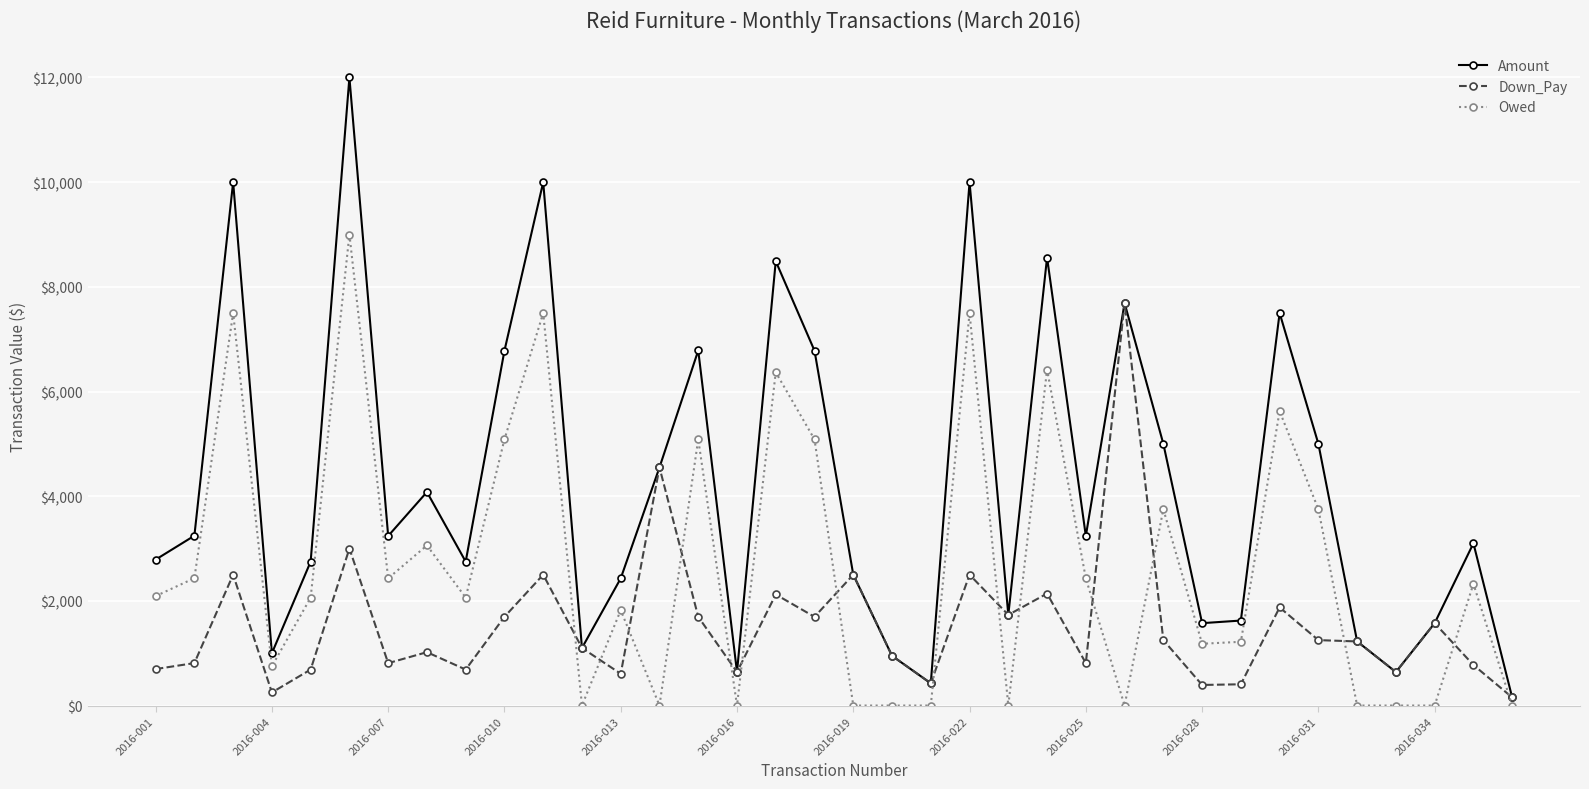

True or false: Down_Pay has more than 2 interior local peaks.

True